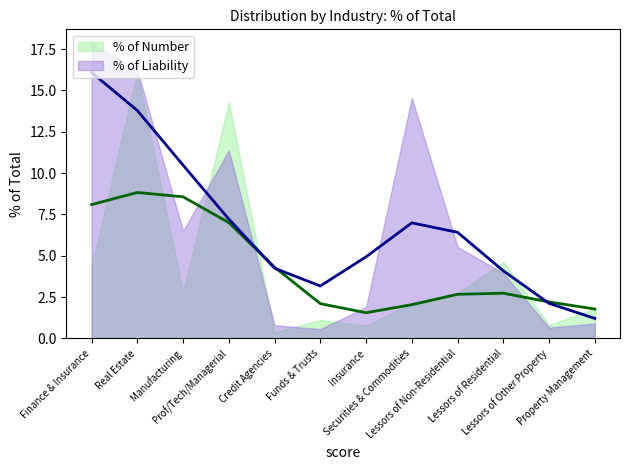

Where is % of Liability nearest to the value 9?

Prof/Tech/Managerial